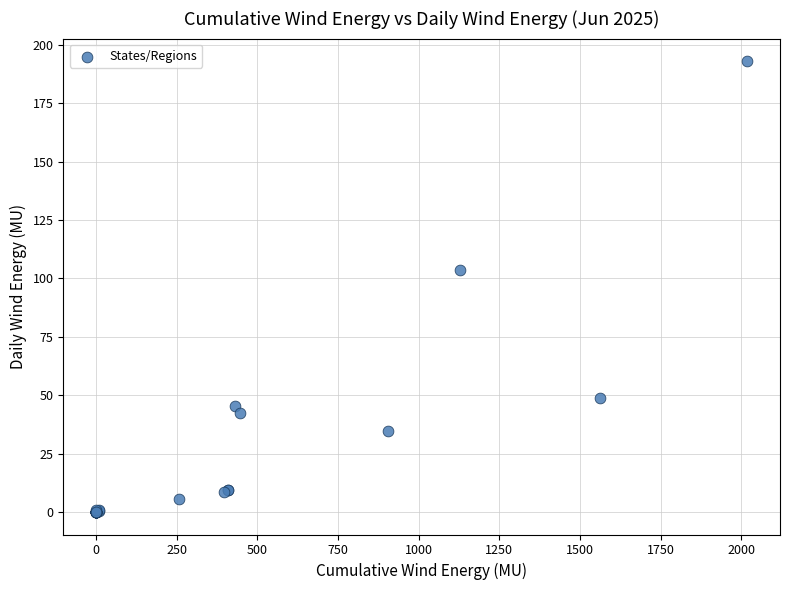

What Y value in the scatter plot is closest to 96?

103.8